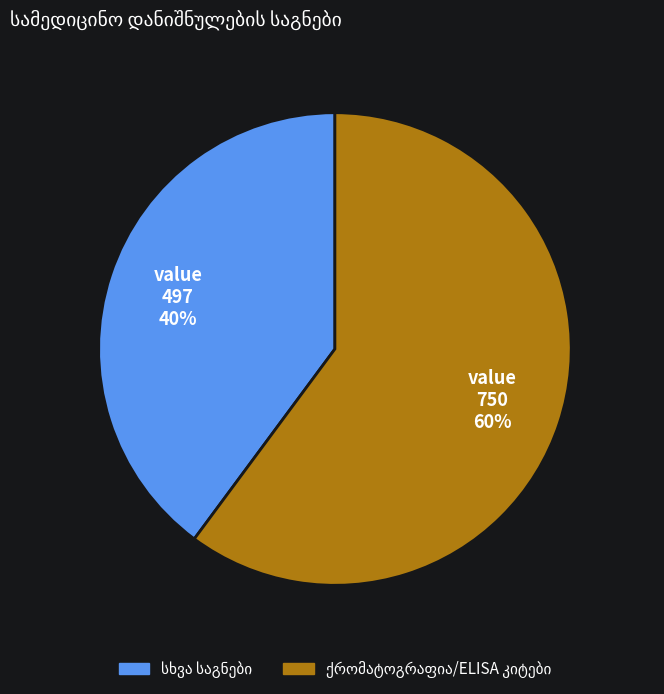

Does any single category account for the majority?

Yes